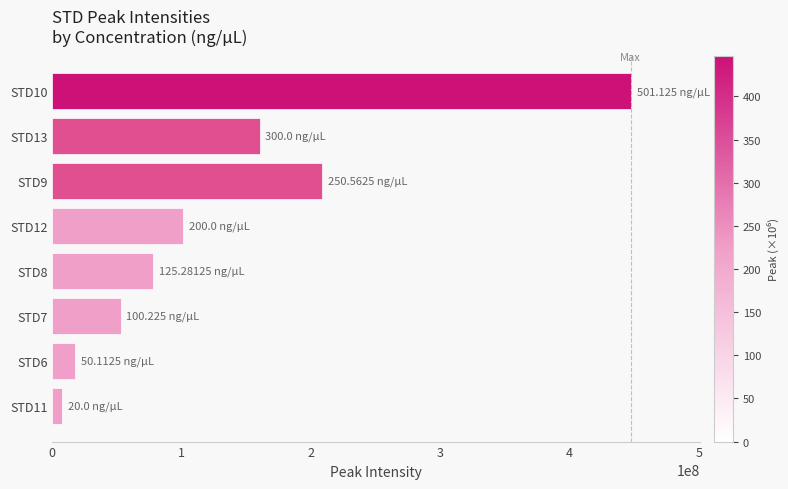

Rank the categories by value from lowest to highest.

STD11, STD6, STD7, STD8, STD12, STD13, STD9, STD10